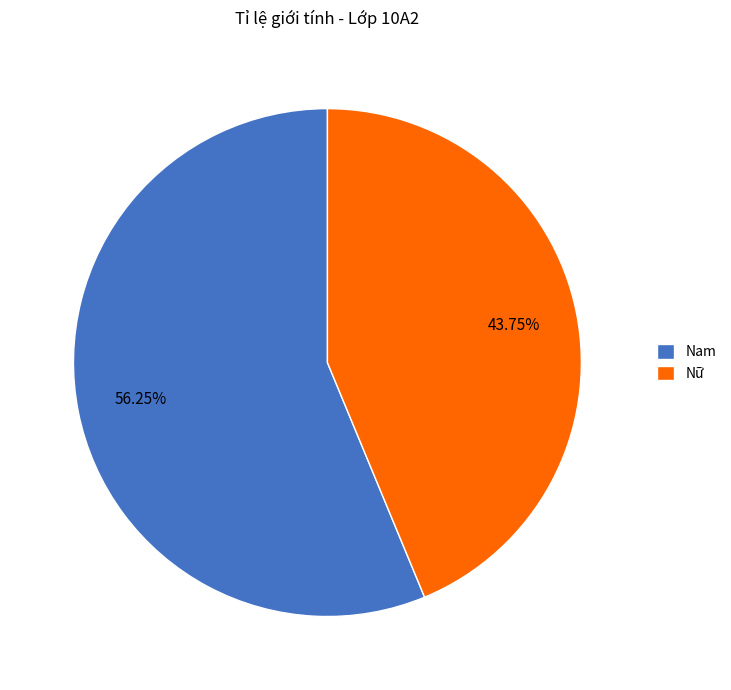

What is the largest slice in the pie chart?

Nam